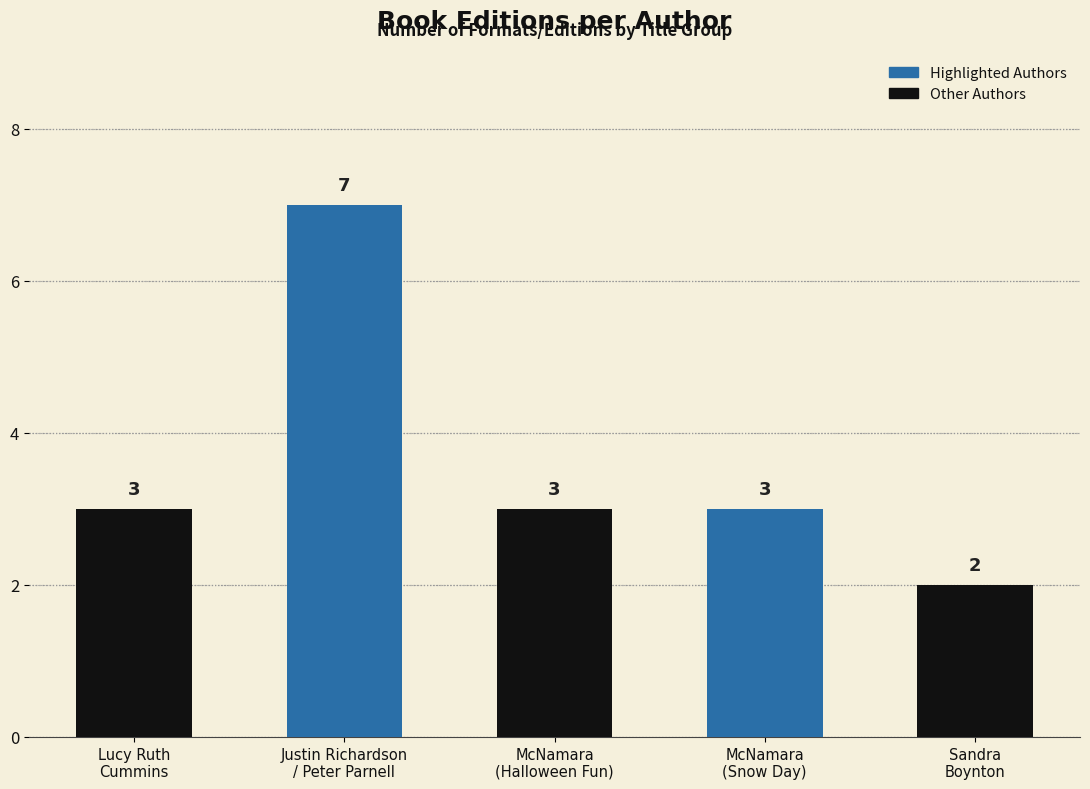

Reading left to right, transcribe all the data shown in this chart.

Lucy Ruth
Cummins=3	Justin Richardson
/ Peter Parnell=7	McNamara
(Halloween Fun)=3	McNamara
(Snow Day)=3	Sandra
Boynton=2